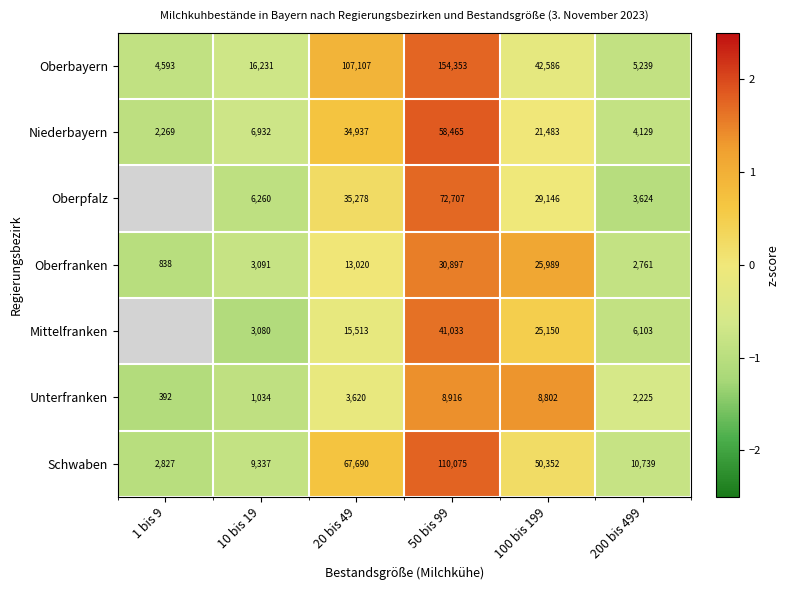

Which series changed the most between 10 bis 19 and 50 bis 99?

Oberbayern